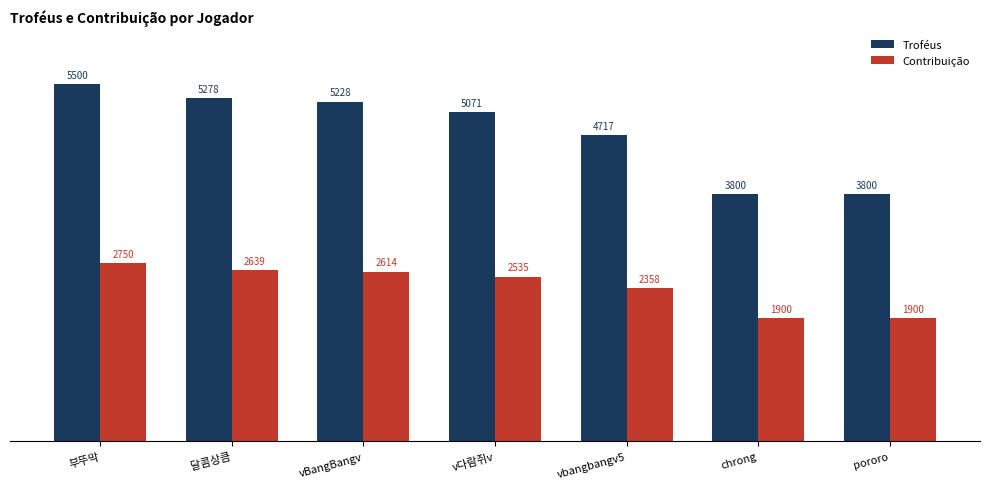

At which category is the sum across all series the highest?

부뚜막